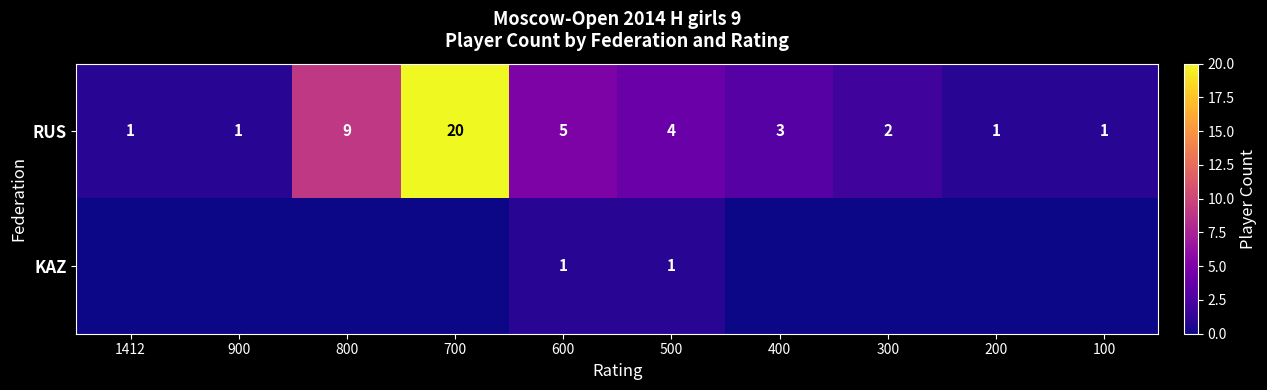

Rank the series at 600 from lowest to highest value.

KAZ, RUS